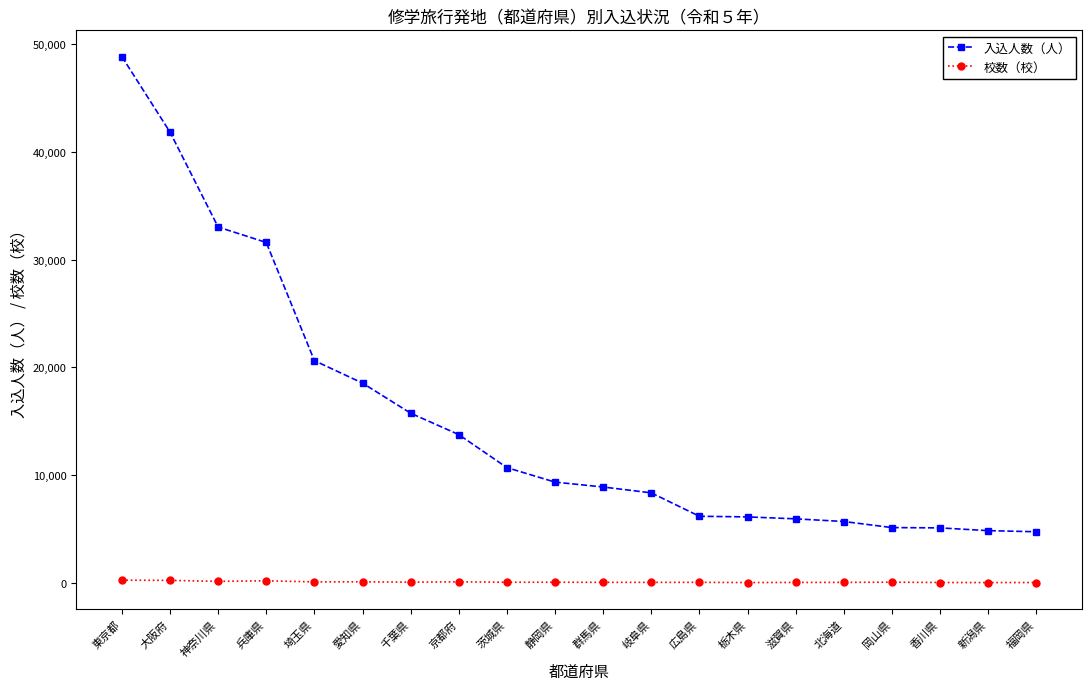

What is the label of the 10th point from the right?

群馬県